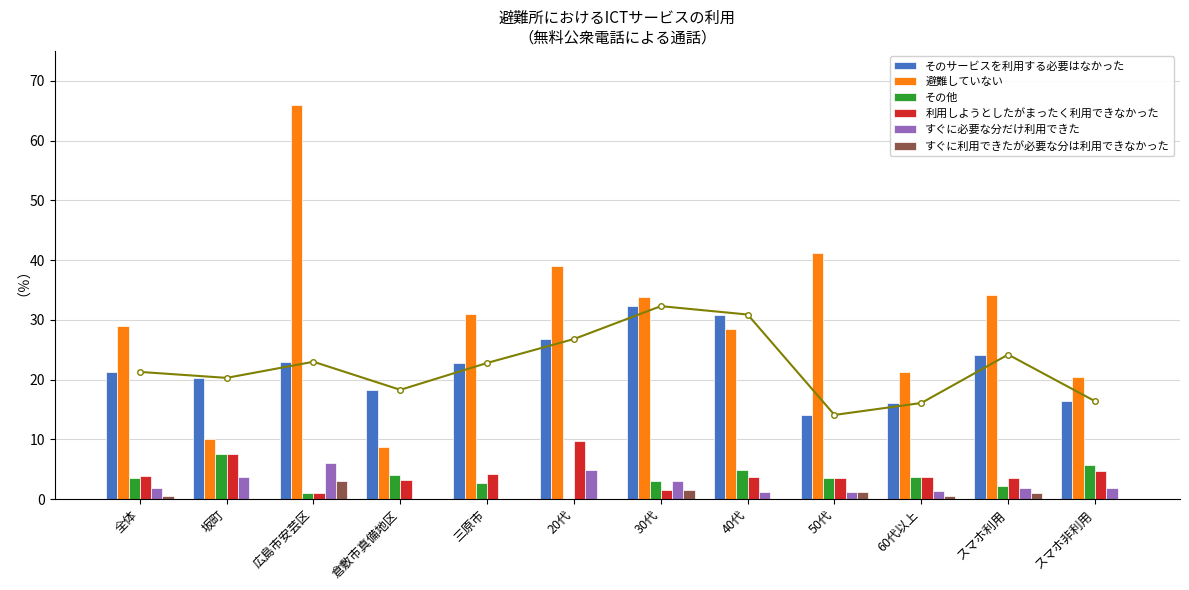

The value of その他 at スマホ利用 is 2.2. True or false?

True